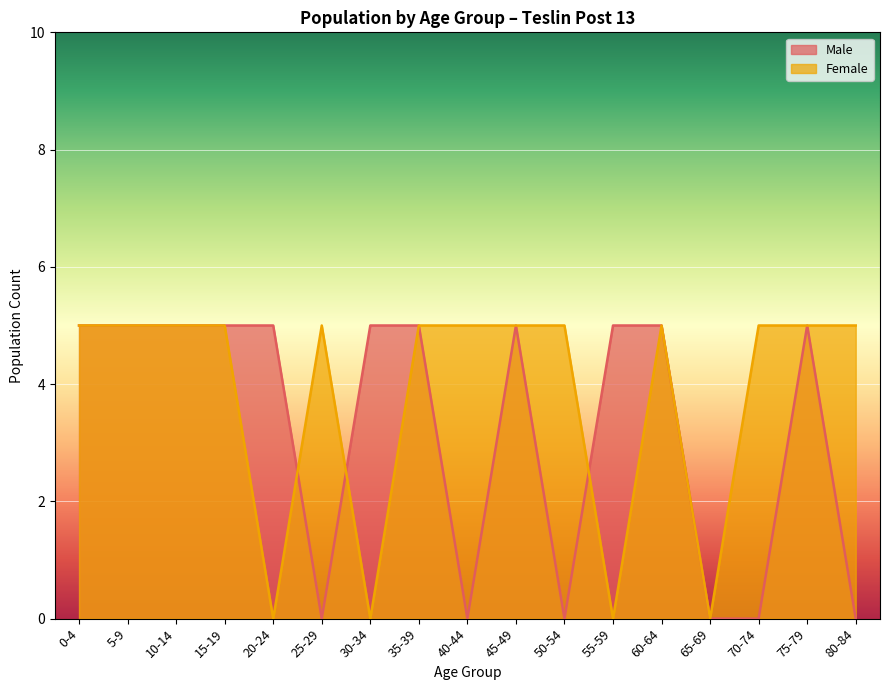

How many Male values are between 0 and 5?

17